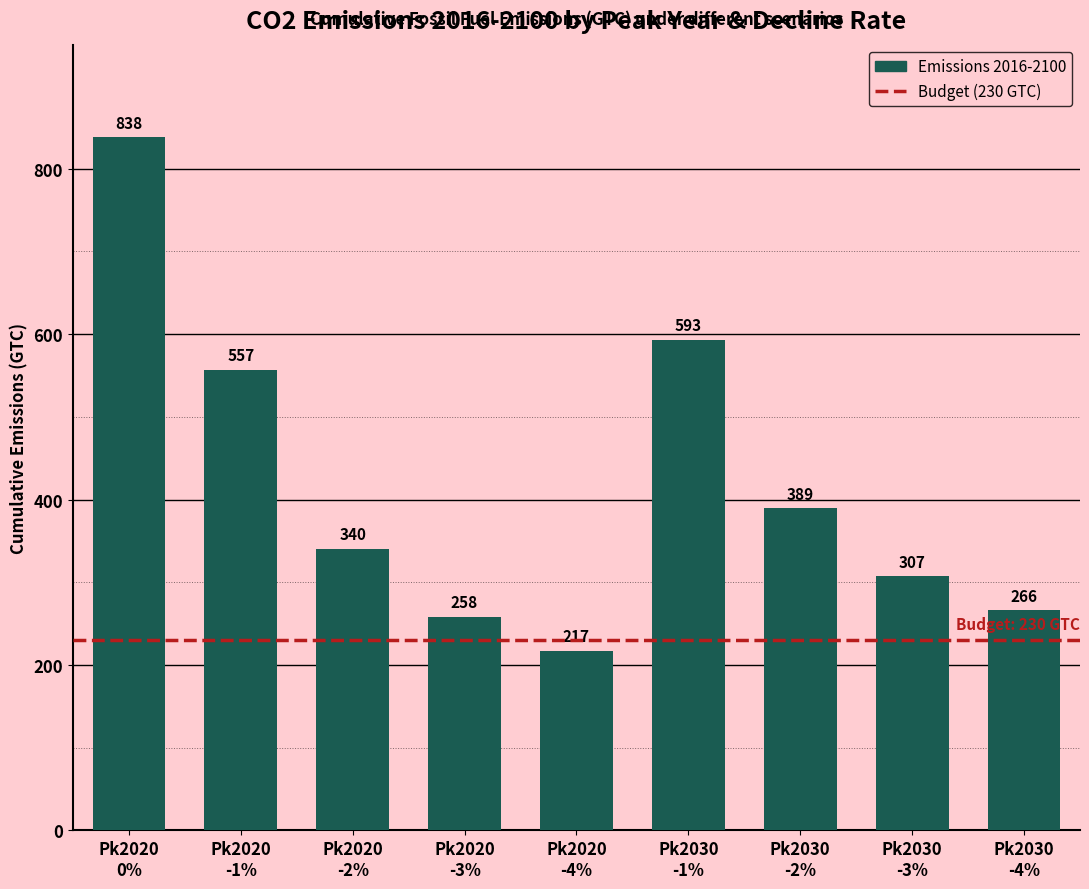

What is the label of the 5th bar from the left?

Pk2020
-4%